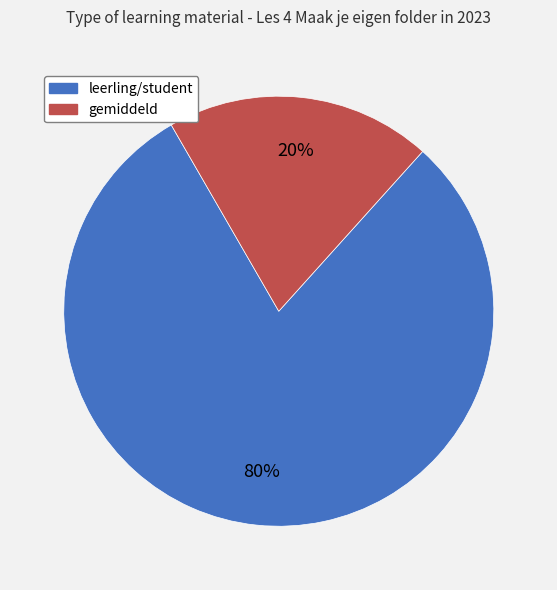

To the nearest percent, what is the average slice percentage?

50%